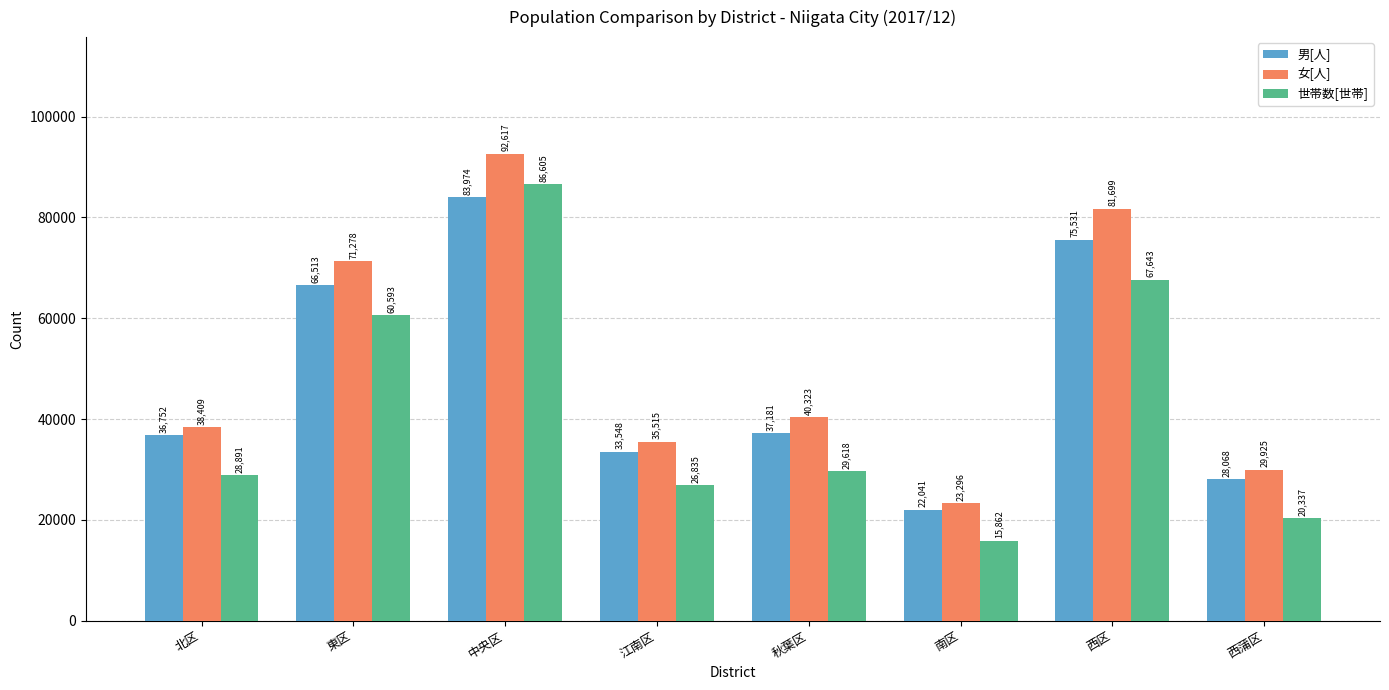

What is the difference between the 男[人] values at 江南区 and 西蒲区?

5480